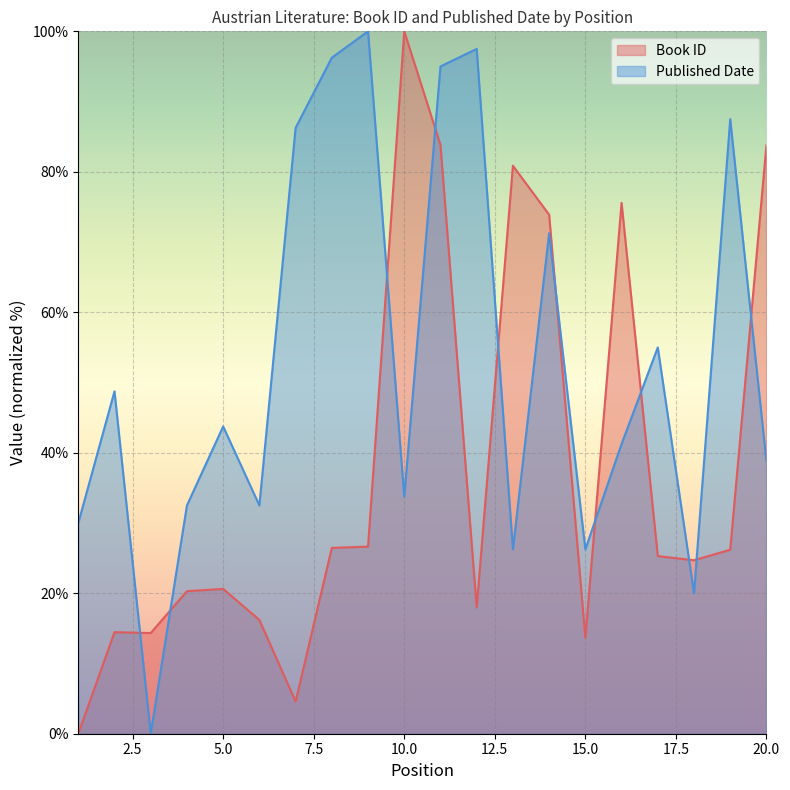

What is the total value across all series at 5?

64.4